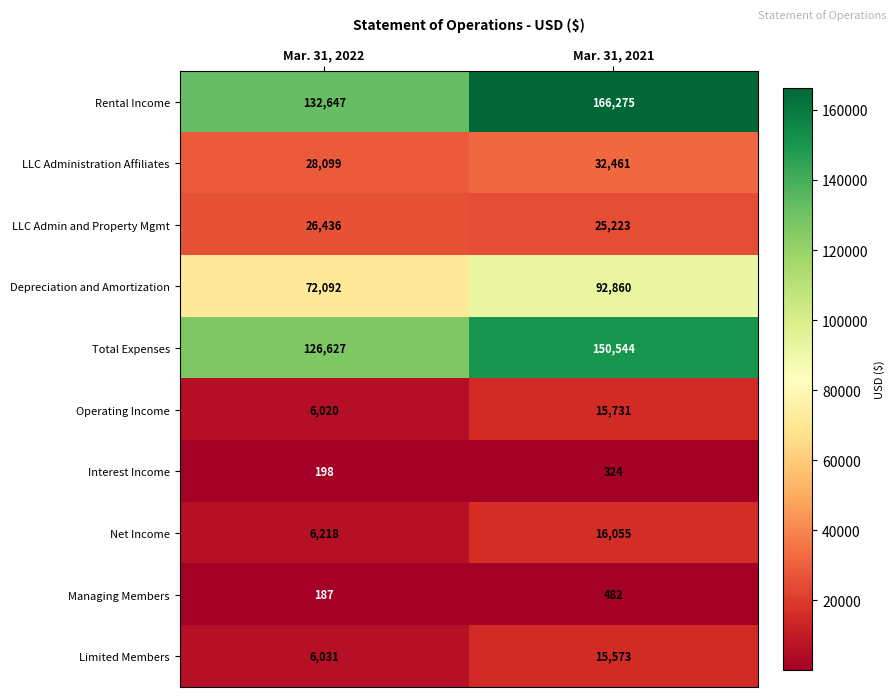

At Mar. 31, 2022, list the series in order from smallest to largest.

Managing Members, Interest Income, Operating Income, Limited Members, Net Income, LLC Admin and Property Mgmt, LLC Administration Affiliates, Depreciation and Amortization, Total Expenses, Rental Income